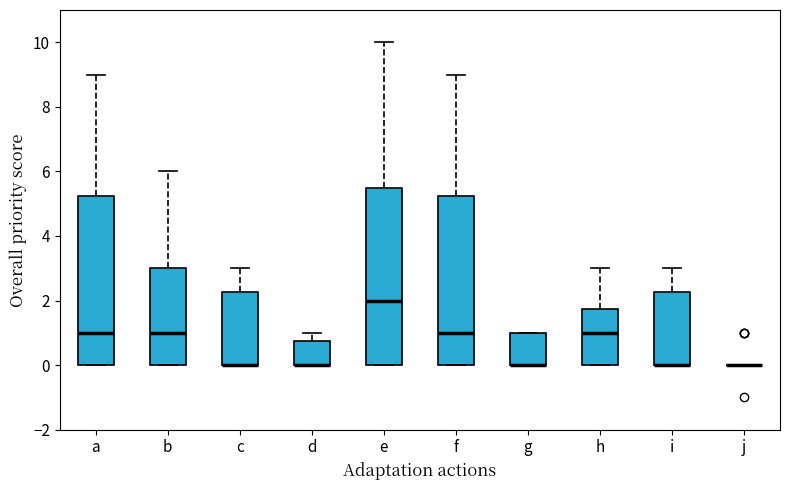

Which box is the tallest, from its lower edge to its upper edge?

e